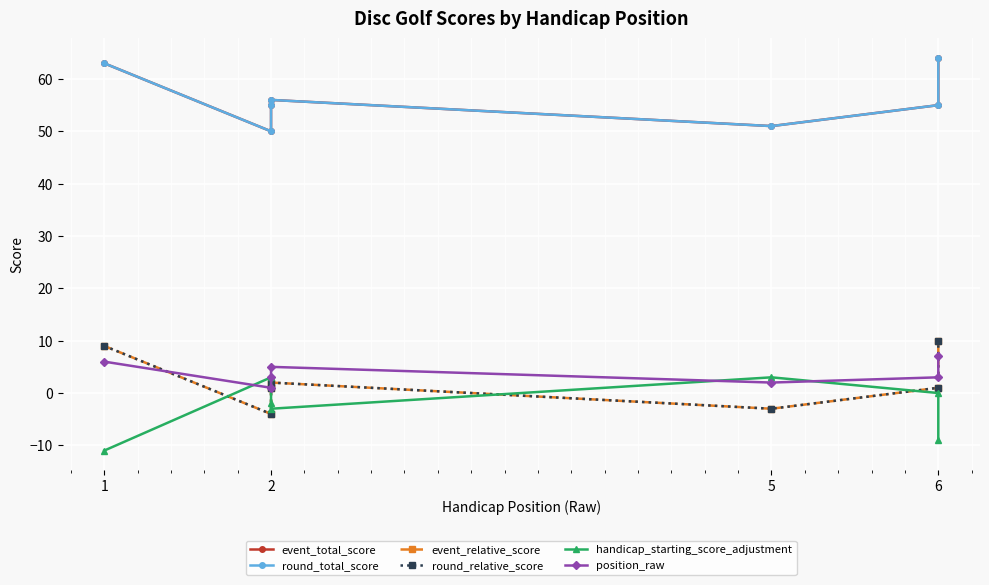

How many distinct data groups are displayed?

6